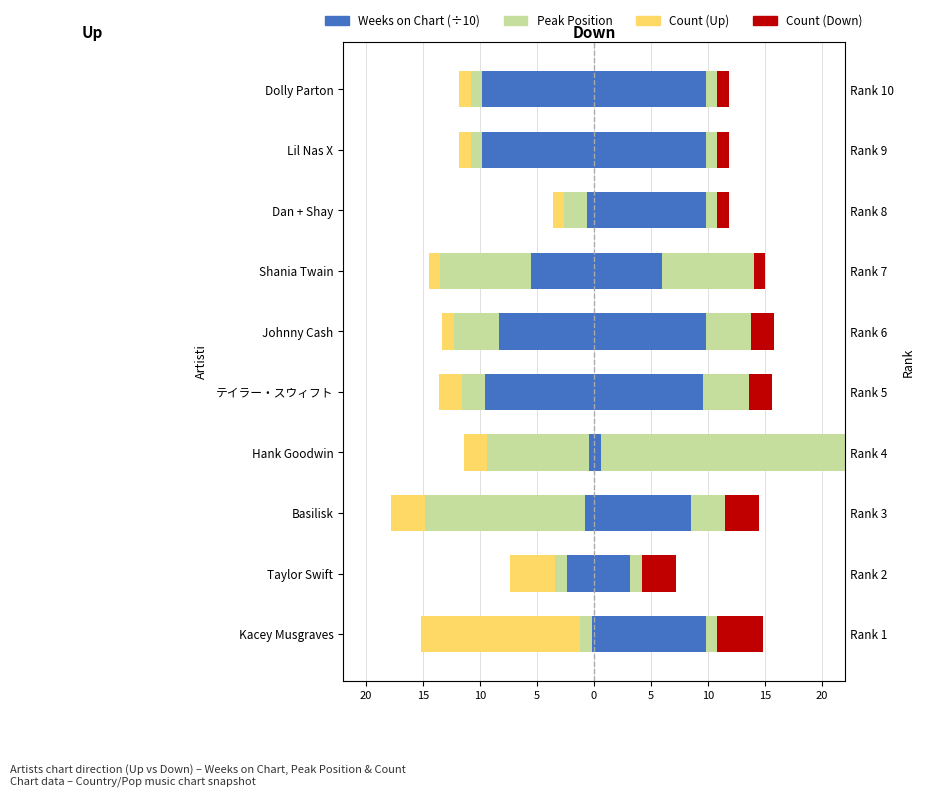

What is the highest value of the Count Down series?

4.0